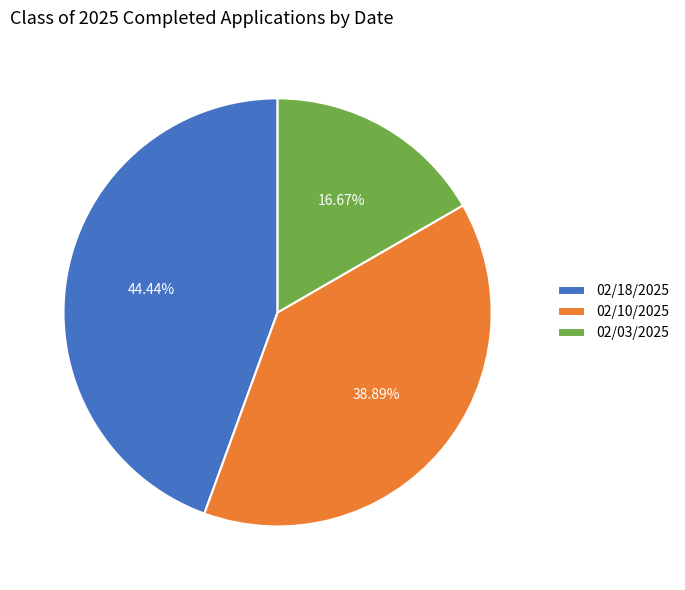

What is the ratio of the value at 02/18/2025 to the value at 02/10/2025?

1.1